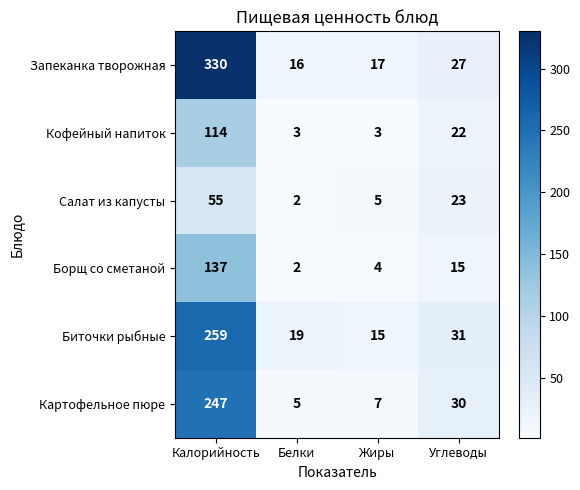

Reading left to right, what are all the values shown in this chart?

Запеканка творожная: 330	16	17	27
Кофейный напиток: 114	3	3	22
Салат из капусты: 55	2	5	23
Борщ со сметаной: 137	2	4	15
Биточки рыбные: 259	19	15	31
Картофельное пюре: 247	5	7	30